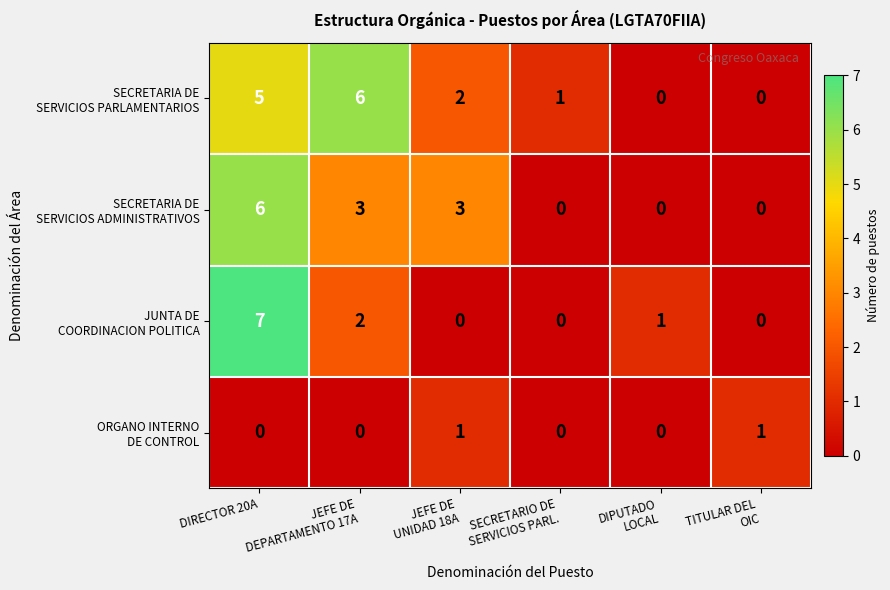

At how many categories does at least one series exceed 0?

6